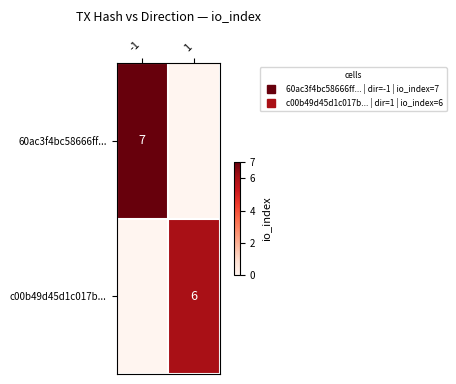

What is the sum of the c00b49d45d1c017b... values at -1 and 1?

6